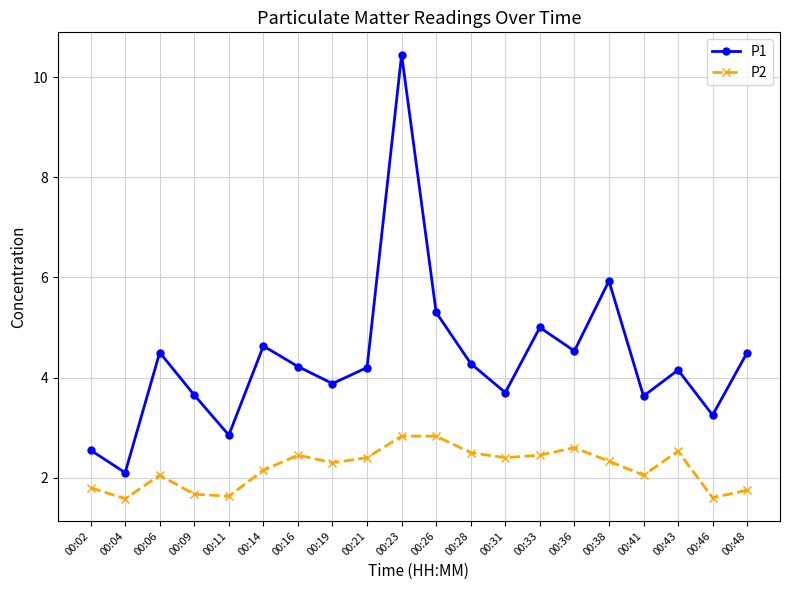

What is the spread (max minus min) of values at 00:14?

2.5